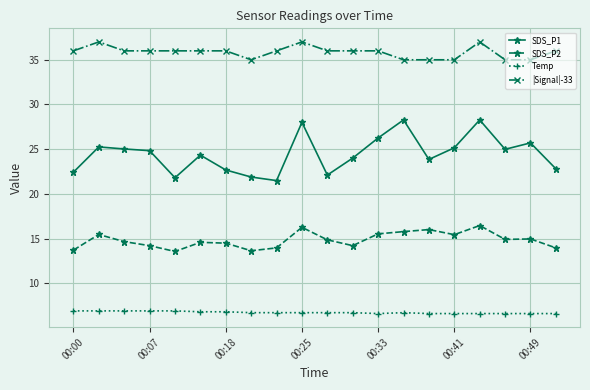

True or false: SDS_P1 and SDS_P2 intersect in this chart.

False